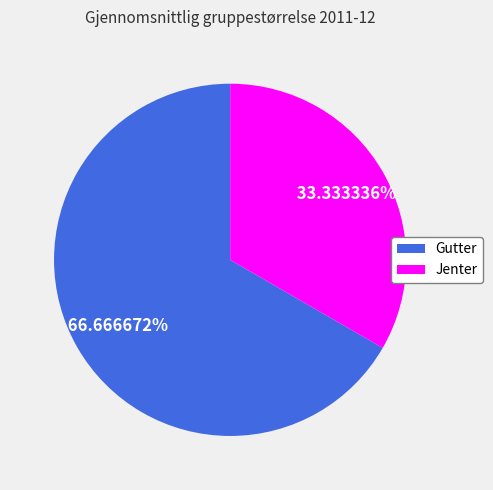

What percentage is NOT represented by Jenter?

66.7%